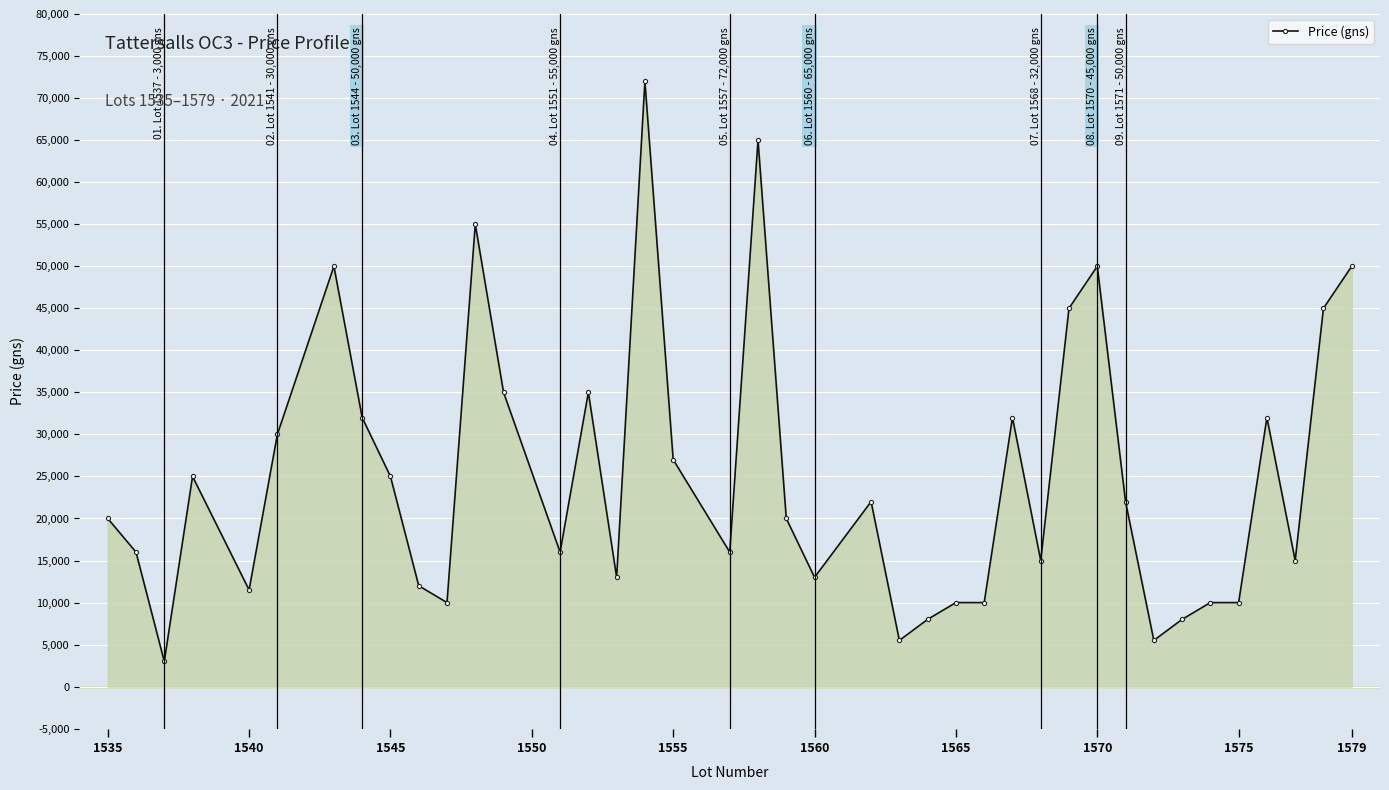

What is the value of the 36th point from the left?

10000